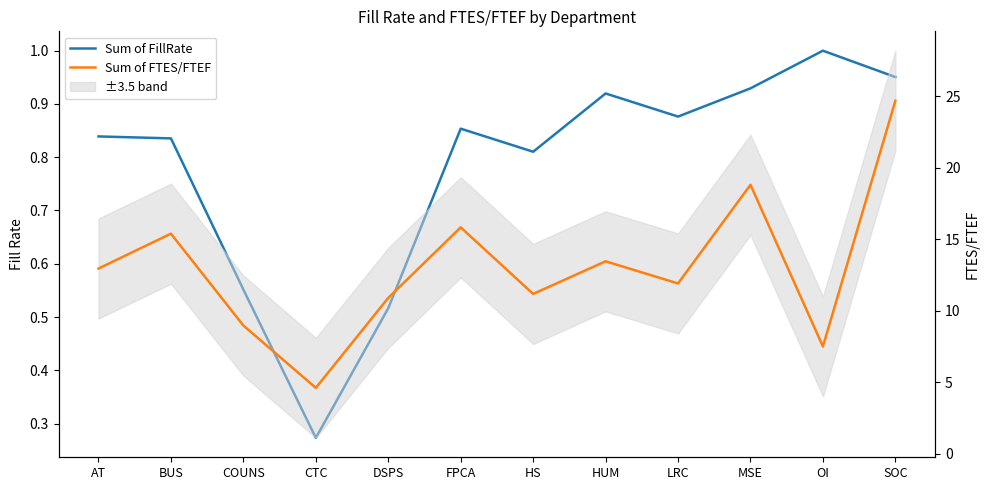

True or false: Sum of FillRate and Sum of FTES/FTEF intersect in this chart.

False